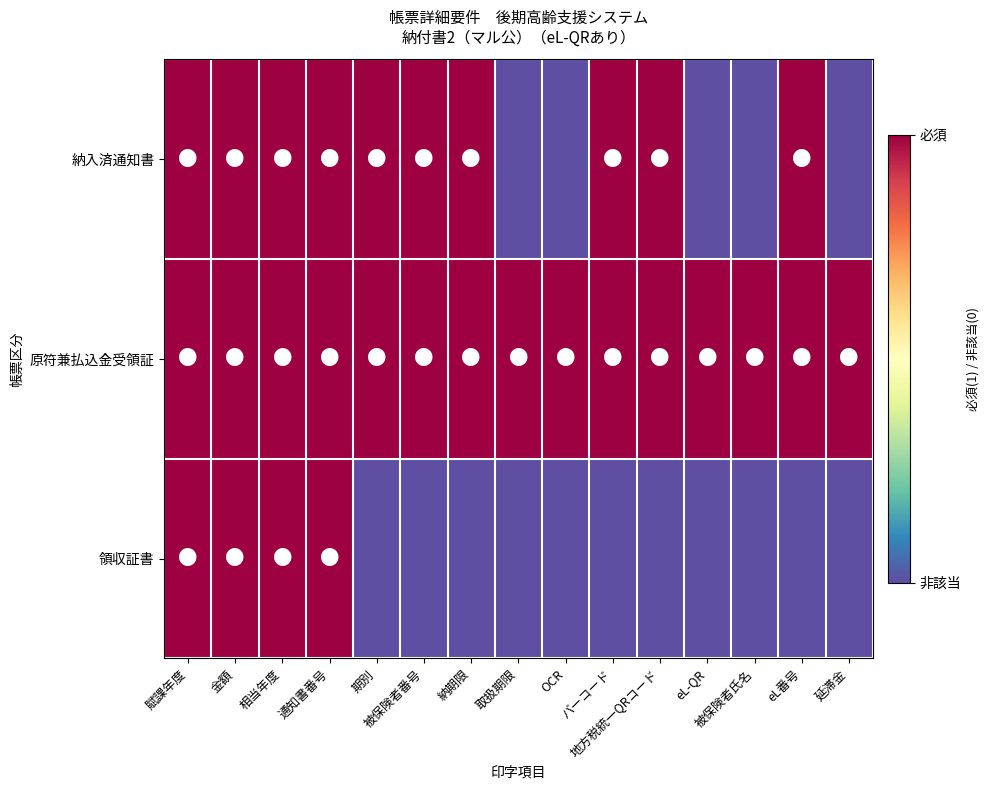

Reading left to right, what are all the values shown in this chart?

納入済通知書: 賦課年度=1	金額=1	相当年度=1	通知書番号=1	期別=1	被保険者番号=1	納期限=1	取扱期限=0	OCR=0	バーコード=1	地方税統一QRコード=1	eL-QR=0	被保険者氏名=0	eL番号=1	延滞金=0
原符兼払込金受領証: 賦課年度=1	金額=1	相当年度=1	通知書番号=1	期別=1	被保険者番号=1	納期限=1	取扱期限=1	OCR=1	バーコード=1	地方税統一QRコード=1	eL-QR=1	被保険者氏名=1	eL番号=1	延滞金=1
領収証書: 賦課年度=1	金額=1	相当年度=1	通知書番号=1	期別=0	被保険者番号=0	納期限=0	取扱期限=0	OCR=0	バーコード=0	地方税統一QRコード=0	eL-QR=0	被保険者氏名=0	eL番号=0	延滞金=0